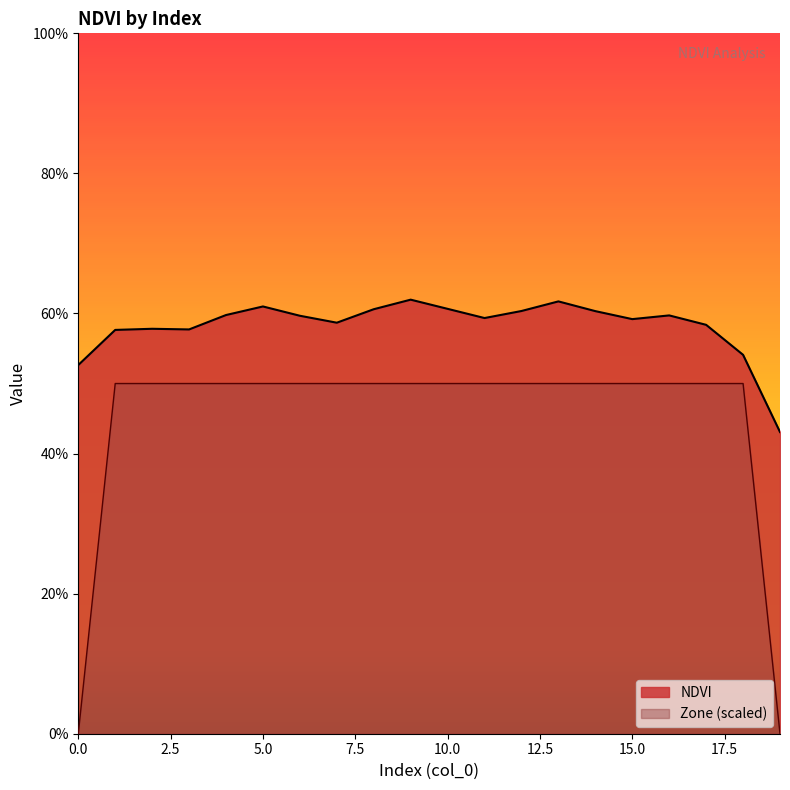

True or false: Zone and NDVI intersect in this chart.

False